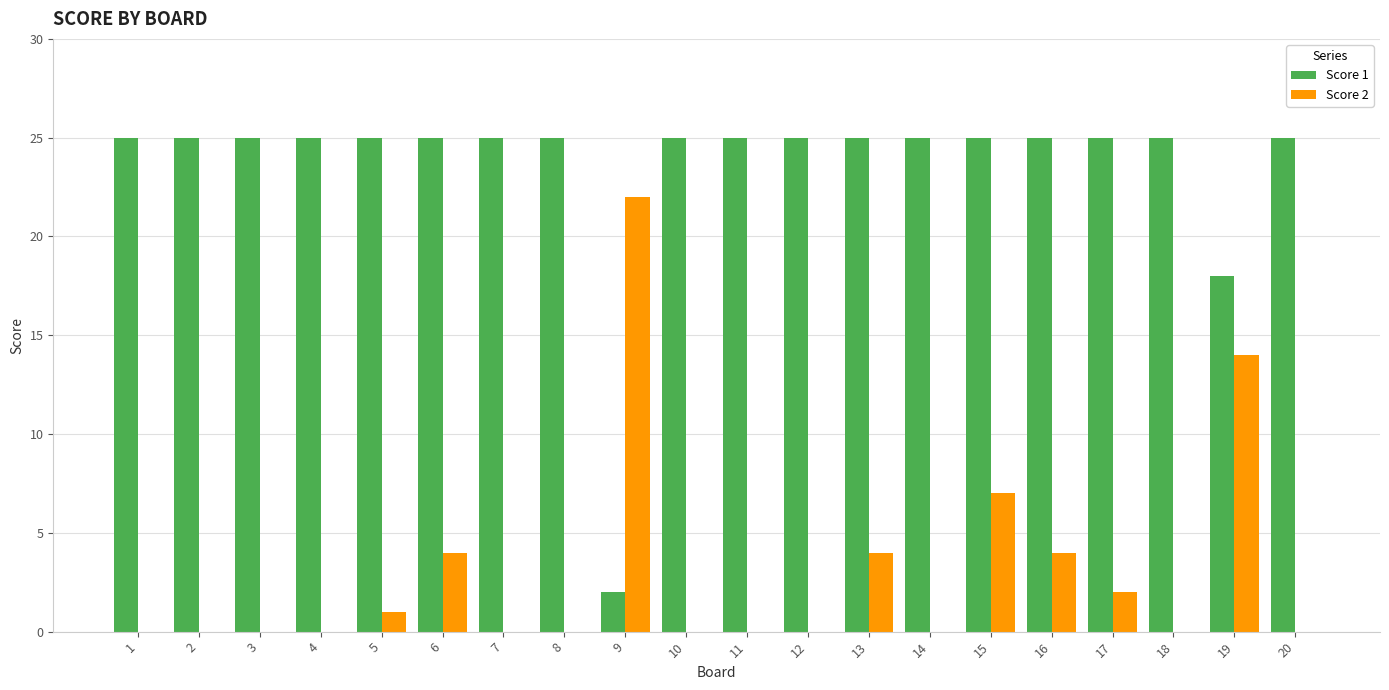

Are the bars grouped side by side (vs. stacked)?

Yes